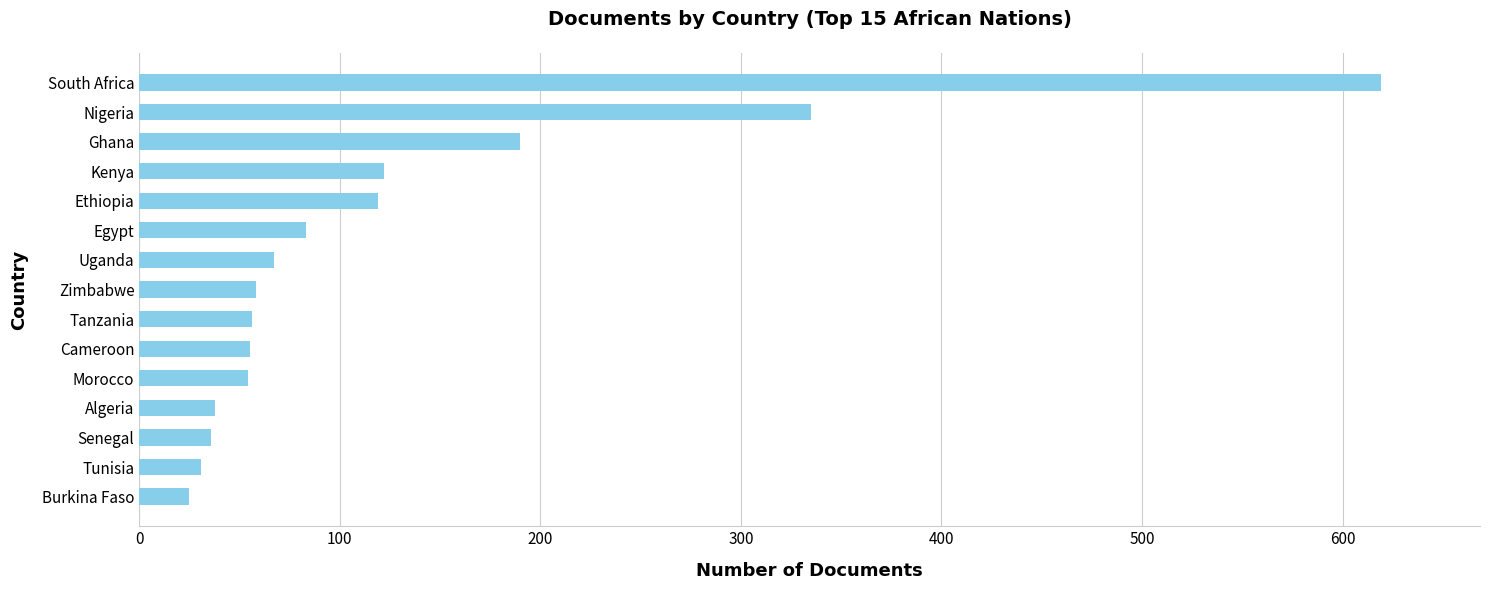

What is the average value?

126